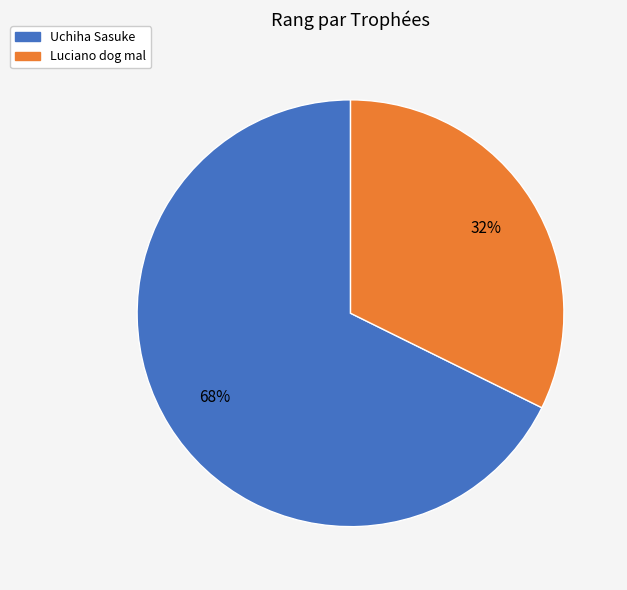

How many segments does this pie chart have?

2